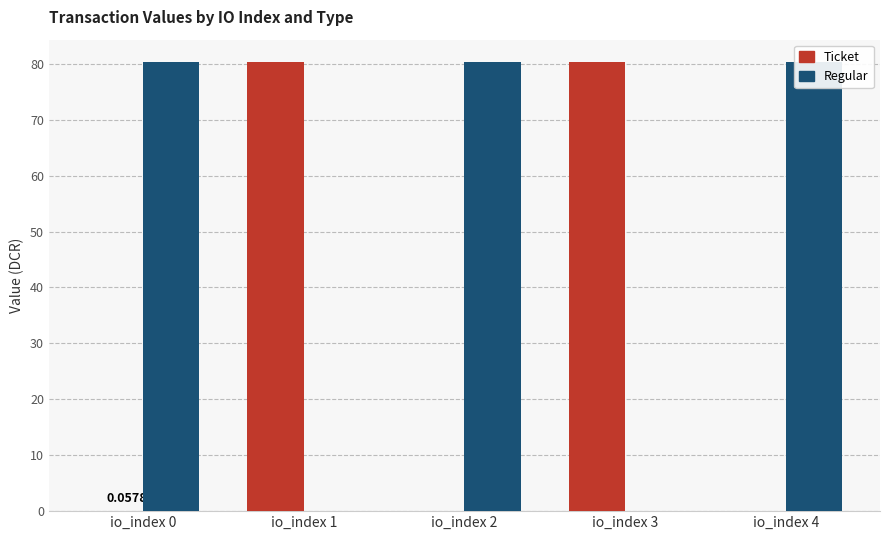

What are all the series names shown in the legend?

Ticket, Regular